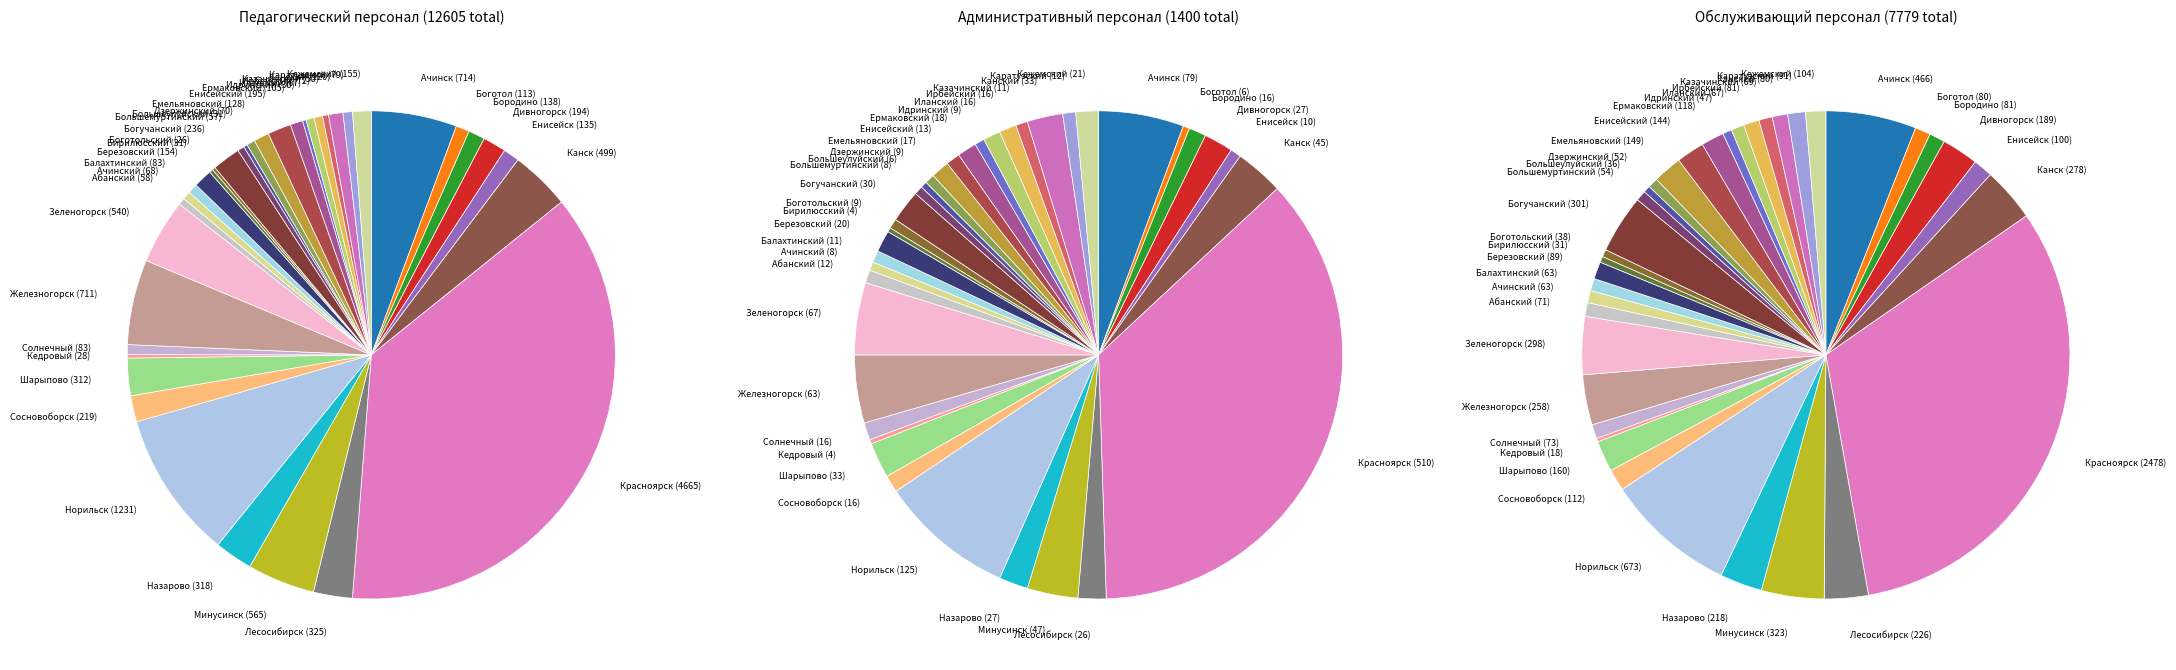

How many slices are in this pie chart?

37